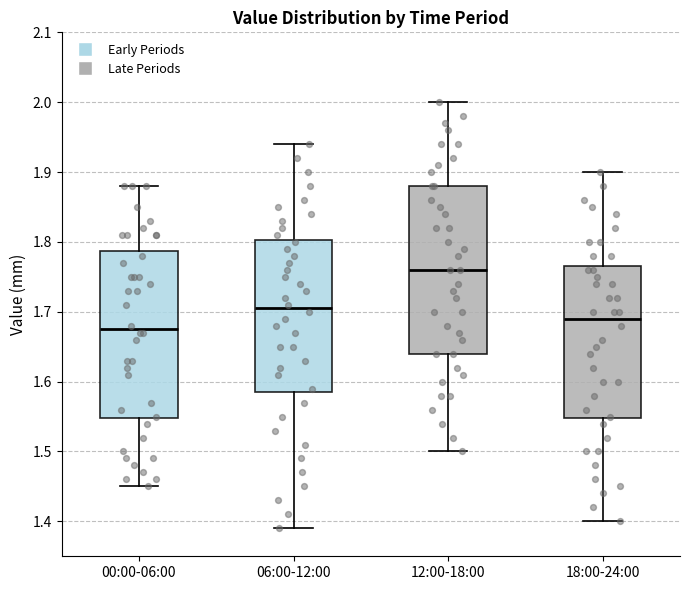

Reading left to right, read every box against the y-axis: the position of its median line, the range the box covers, and the ends of its whiskers. The values are not printed on the chart, so give them approximately, as read against the axis.

00:00-06:00: median 1.68, box 1.55 to 1.79, whiskers 1.45 to 1.88
06:00-12:00: median 1.71, box 1.59 to 1.80, whiskers 1.39 to 1.94
12:00-18:00: median 1.76, box 1.64 to 1.88, whiskers 1.50 to 2.00
18:00-24:00: median 1.69, box 1.55 to 1.77, whiskers 1.40 to 1.90